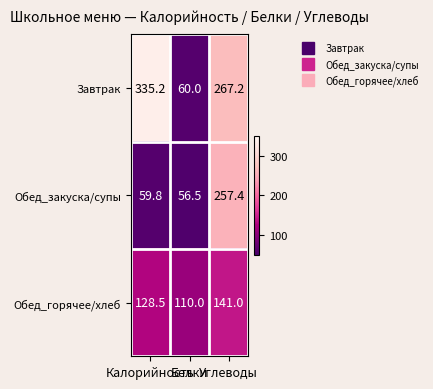

At Углеводы, list the series in order from smallest to largest.

Обед_горячее/хлеб, Обед_закуска/супы, Завтрак